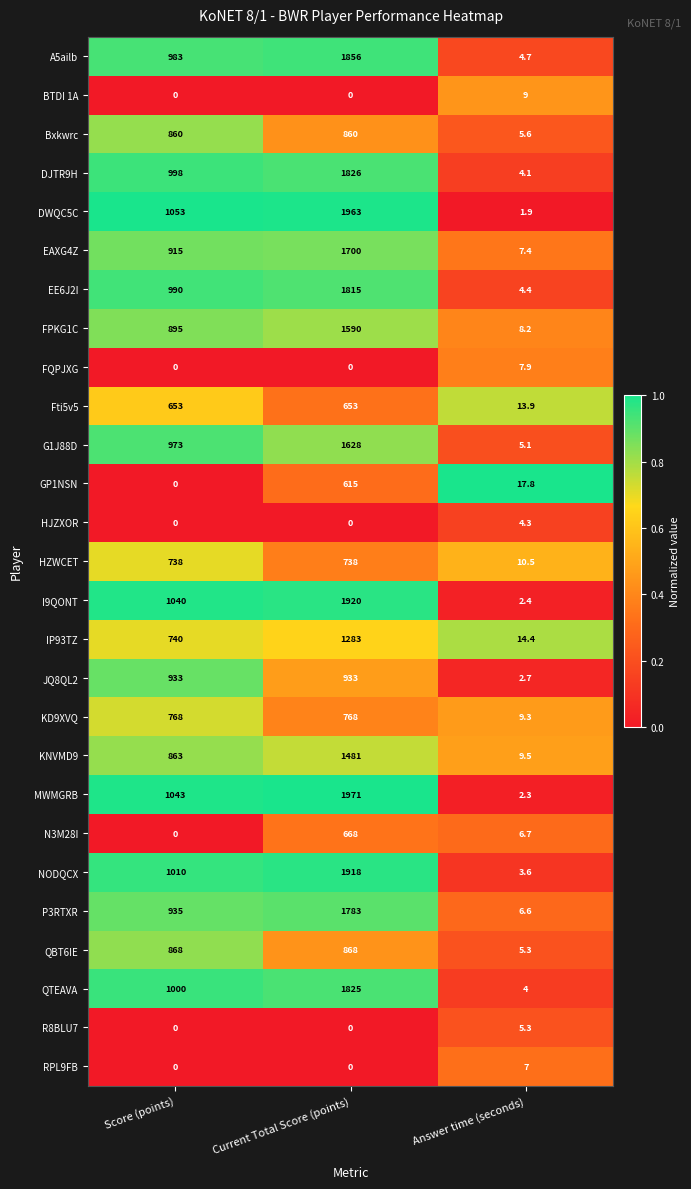

At which label is QTEAVA closest to 914?

Score (points)